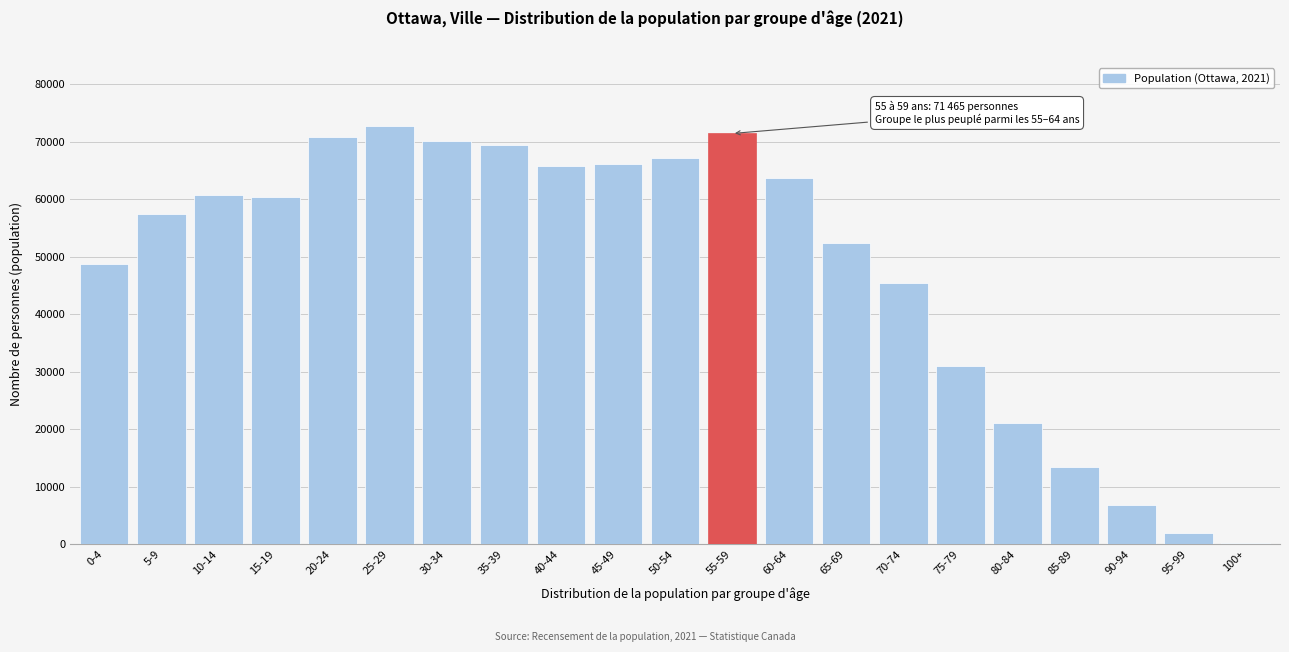

What is the label of the 17th bar from the left?

80-84